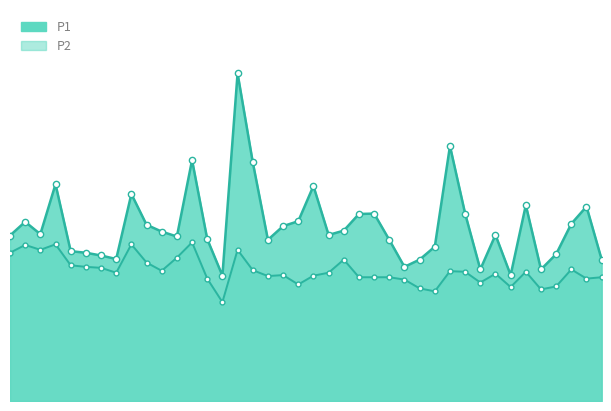

What is the label of the 32nd point from the left?

01:21